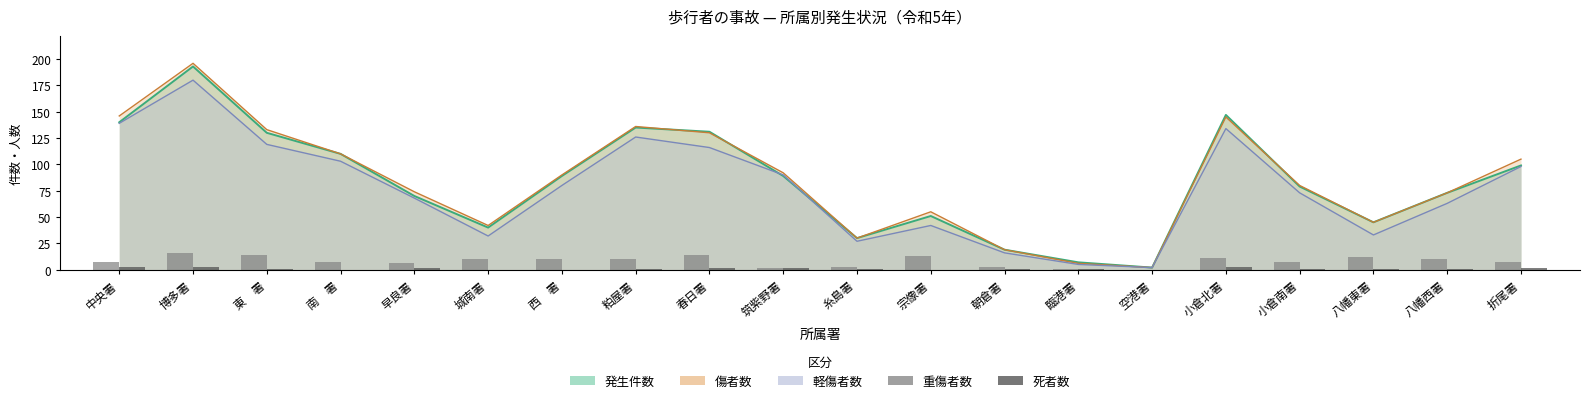

How many groups of bars are there?

20